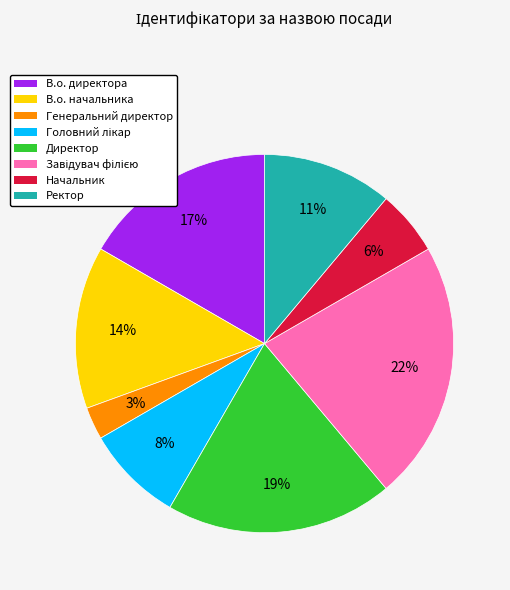

To the nearest percent, what is the difference between the largest and smallest slice percentages?

19%